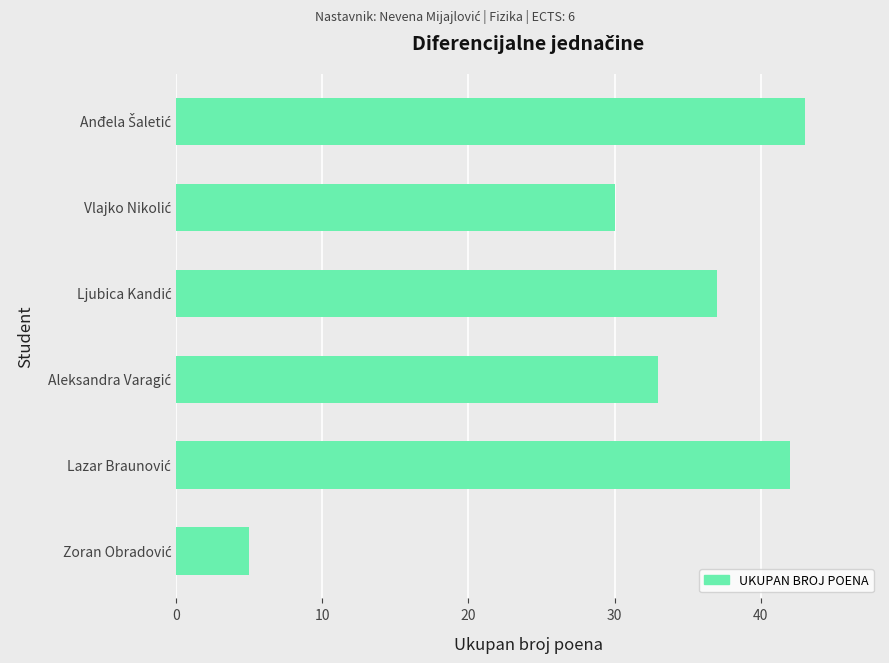

What is the difference between the second highest and minimum values?

37